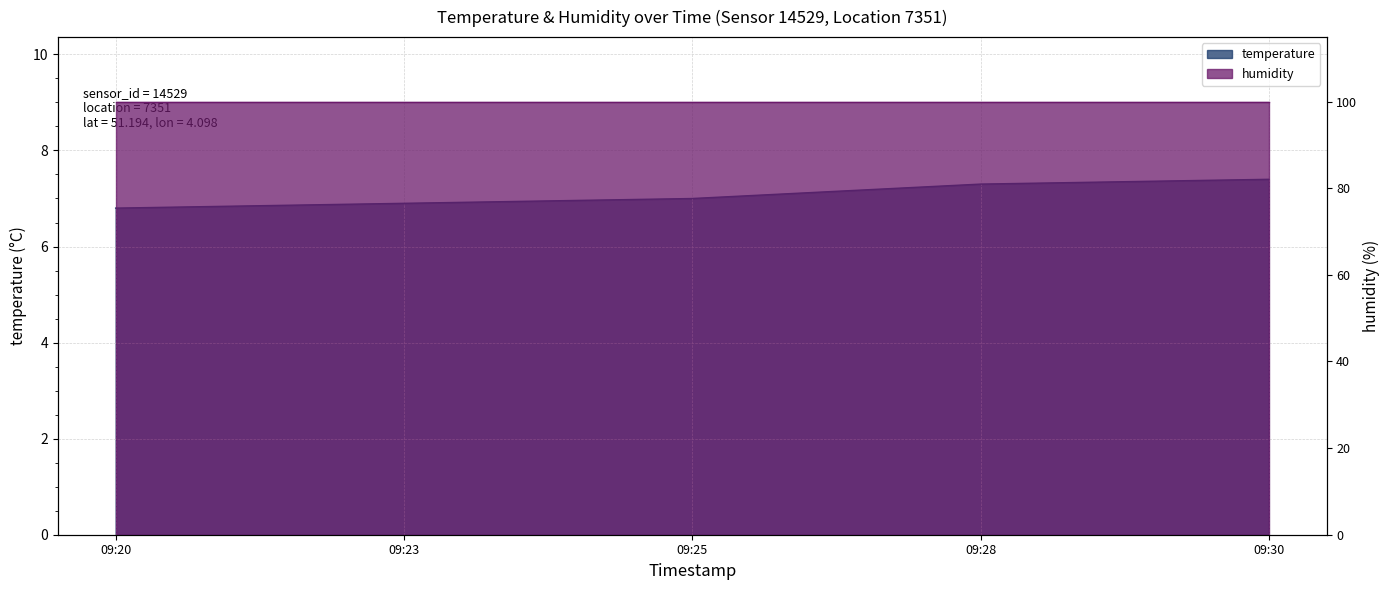

What is the sum of all values?

35.4